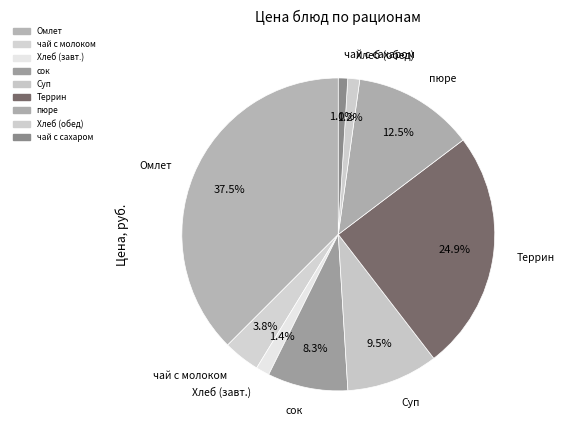

Count the number of slices in the pie.

9